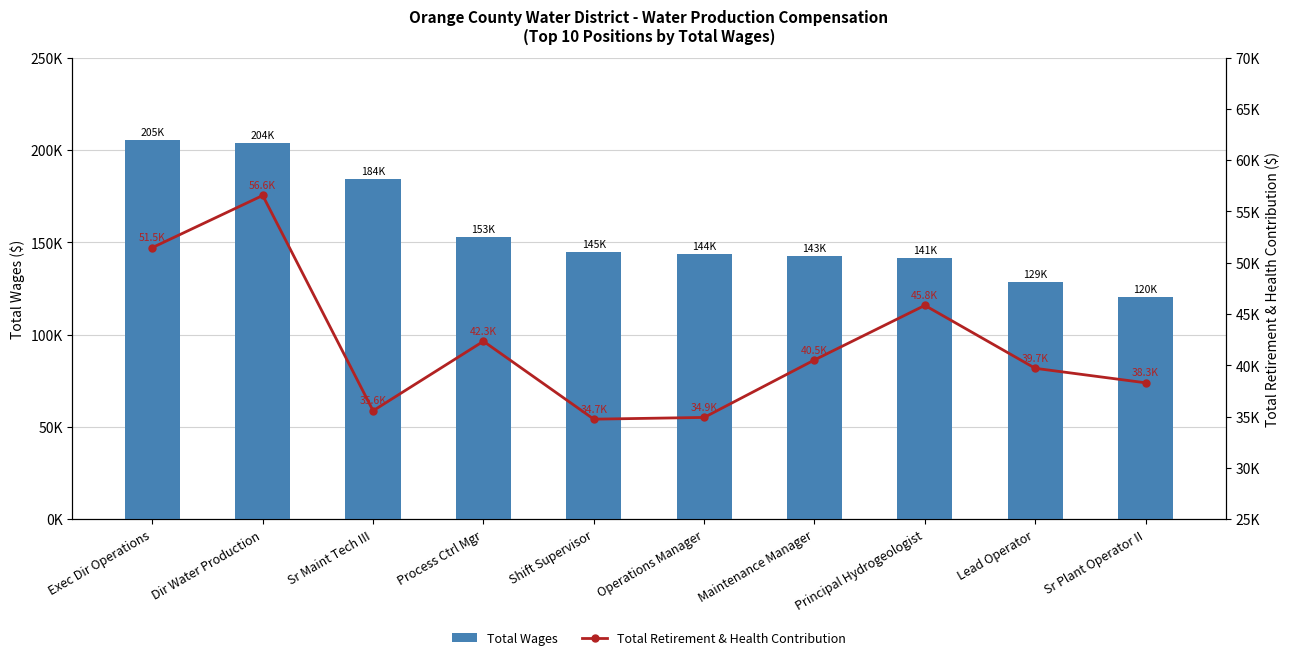

At which label is Total Wages closest to 162769?

Process Ctrl Mgr